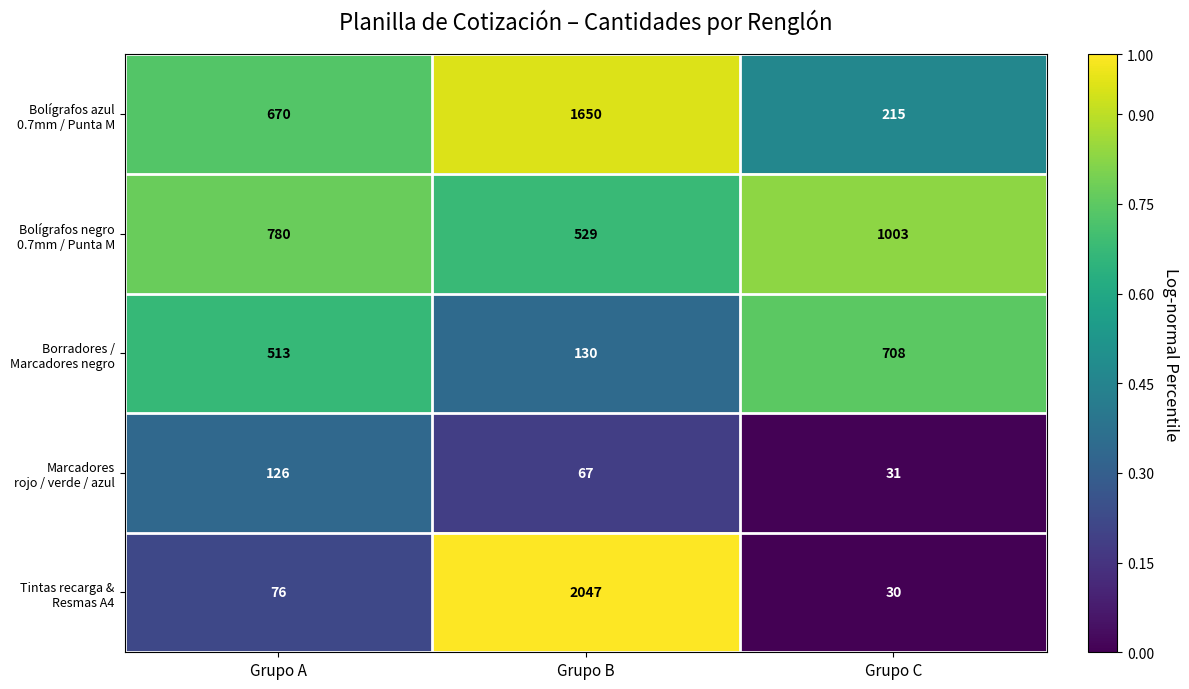

What is the maximum value shown in the chart?

2047